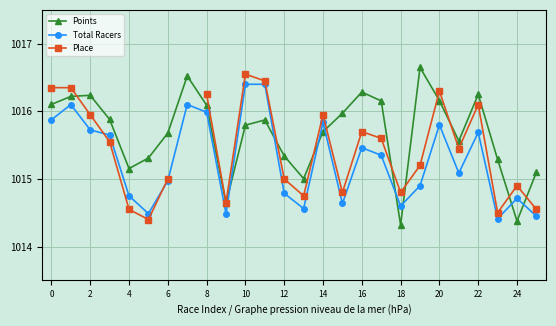

True or false: Total Racers has more than 2 interior local peaks.

True